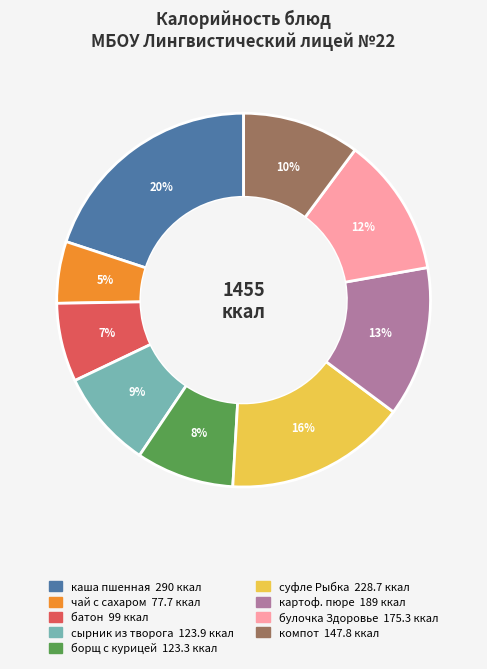

Does any single category account for the majority?

No